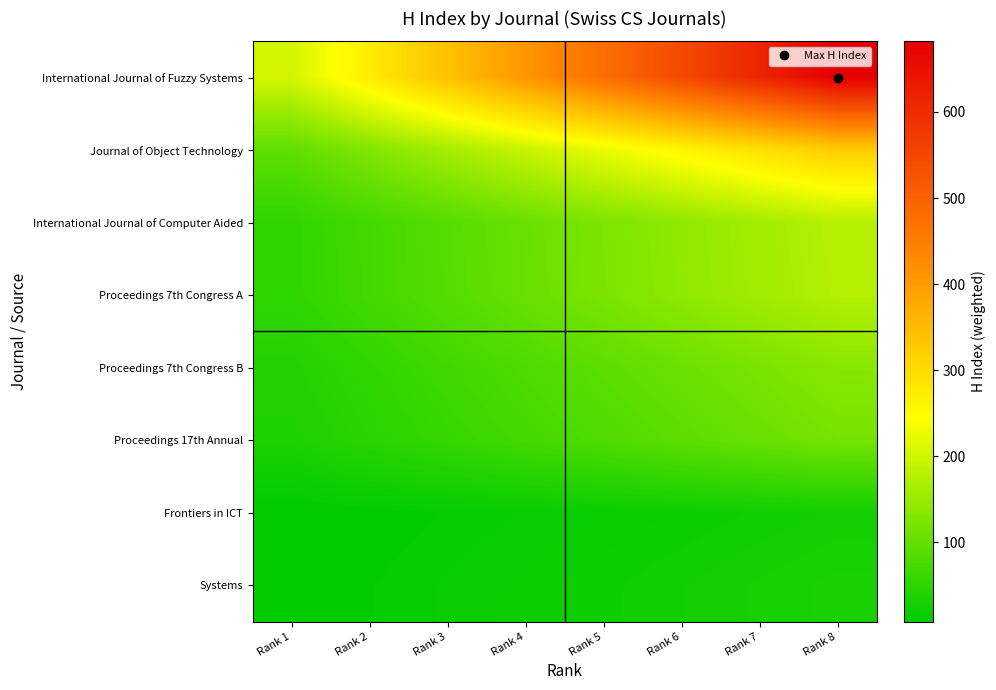

Which has a higher value, Rank 8 or Rank 4?

Rank 8